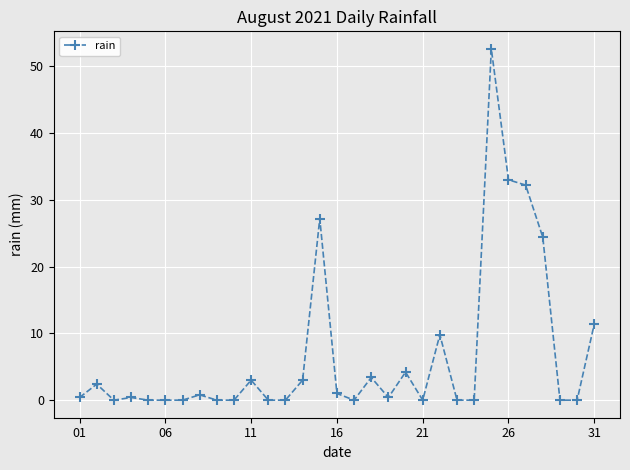

True or false: the data has more than 2 interior local peaks.

True